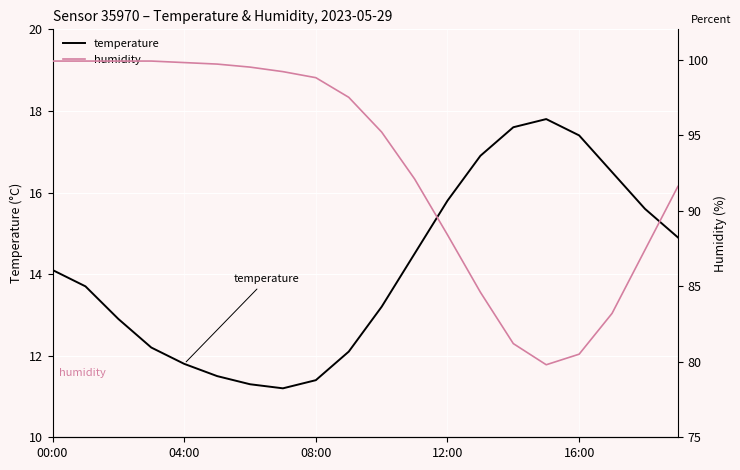

True or false: temperature and humidity cross at least once.

False